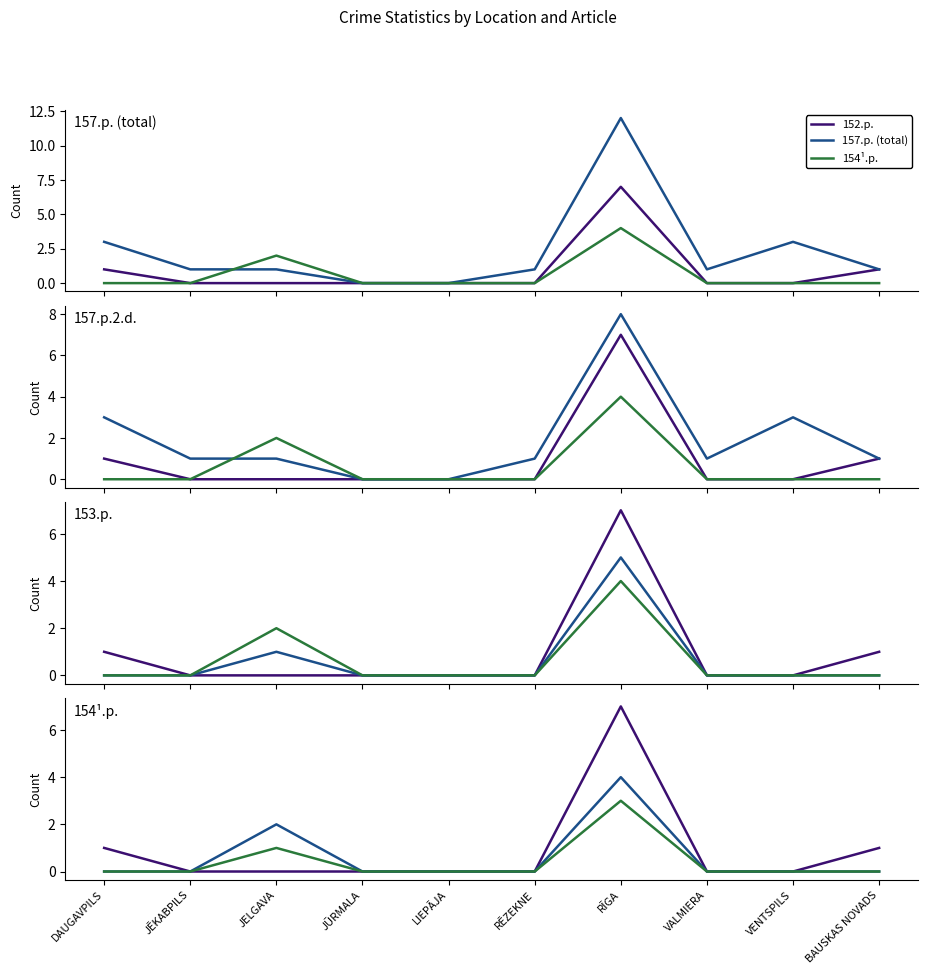

Which category has the highest value across all series?

RĪGA